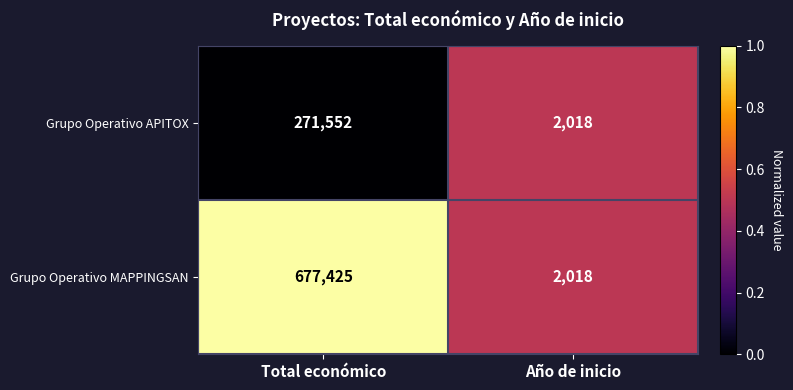

Reading left to right, list all the values displayed in this chart.

Grupo Operativo APITOX: 271552	2018
Grupo Operativo MAPPINGSAN: 677425	2018